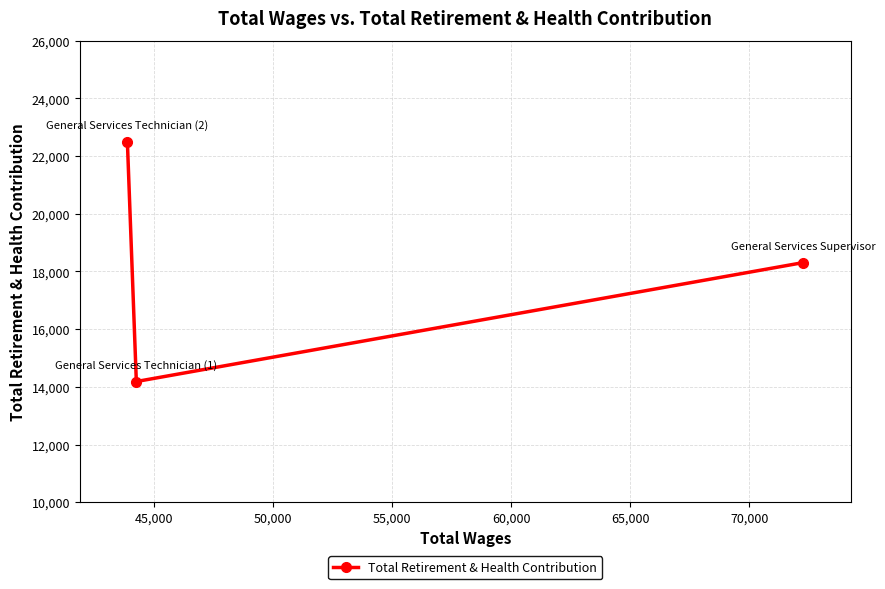

What is the average value?

18323